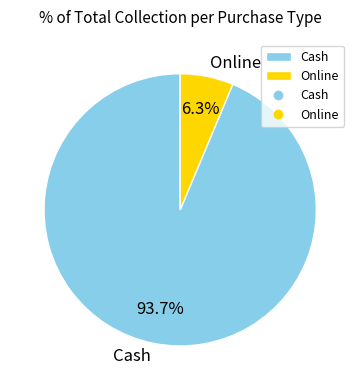

True or false: Cash accounts for 94% of the total.

True